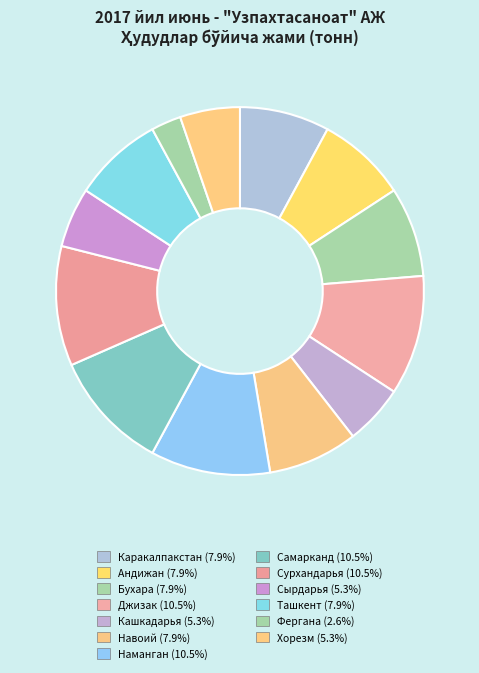

Combined, what portion of the pie is Навоий and Наманган?

18.4%